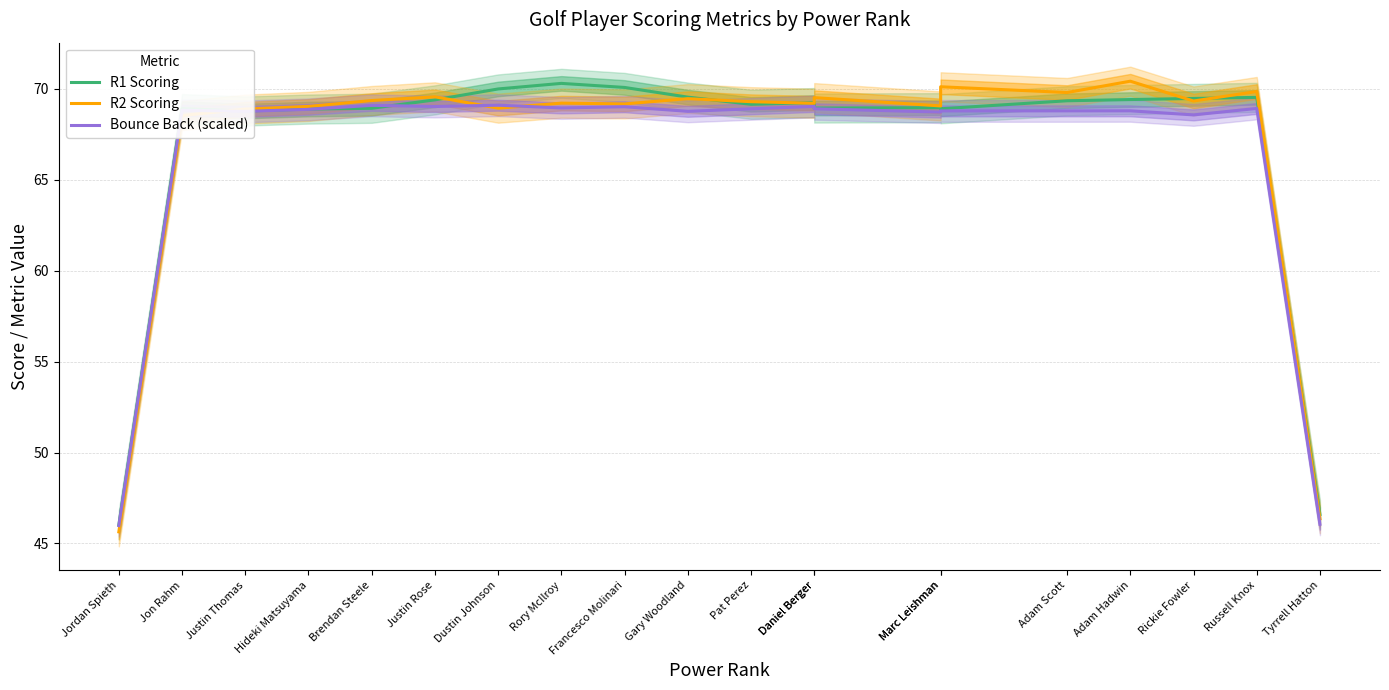

How many series are shown in this chart?

3